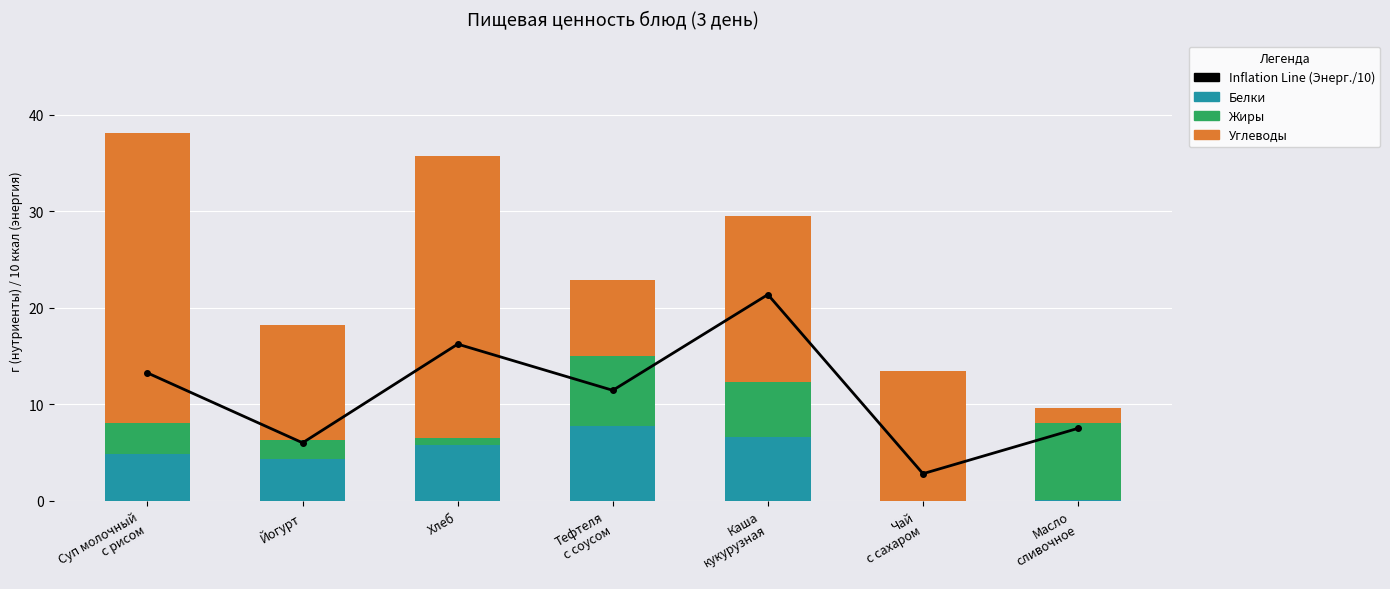

Which series has the largest range (max minus min)?

Углеводы